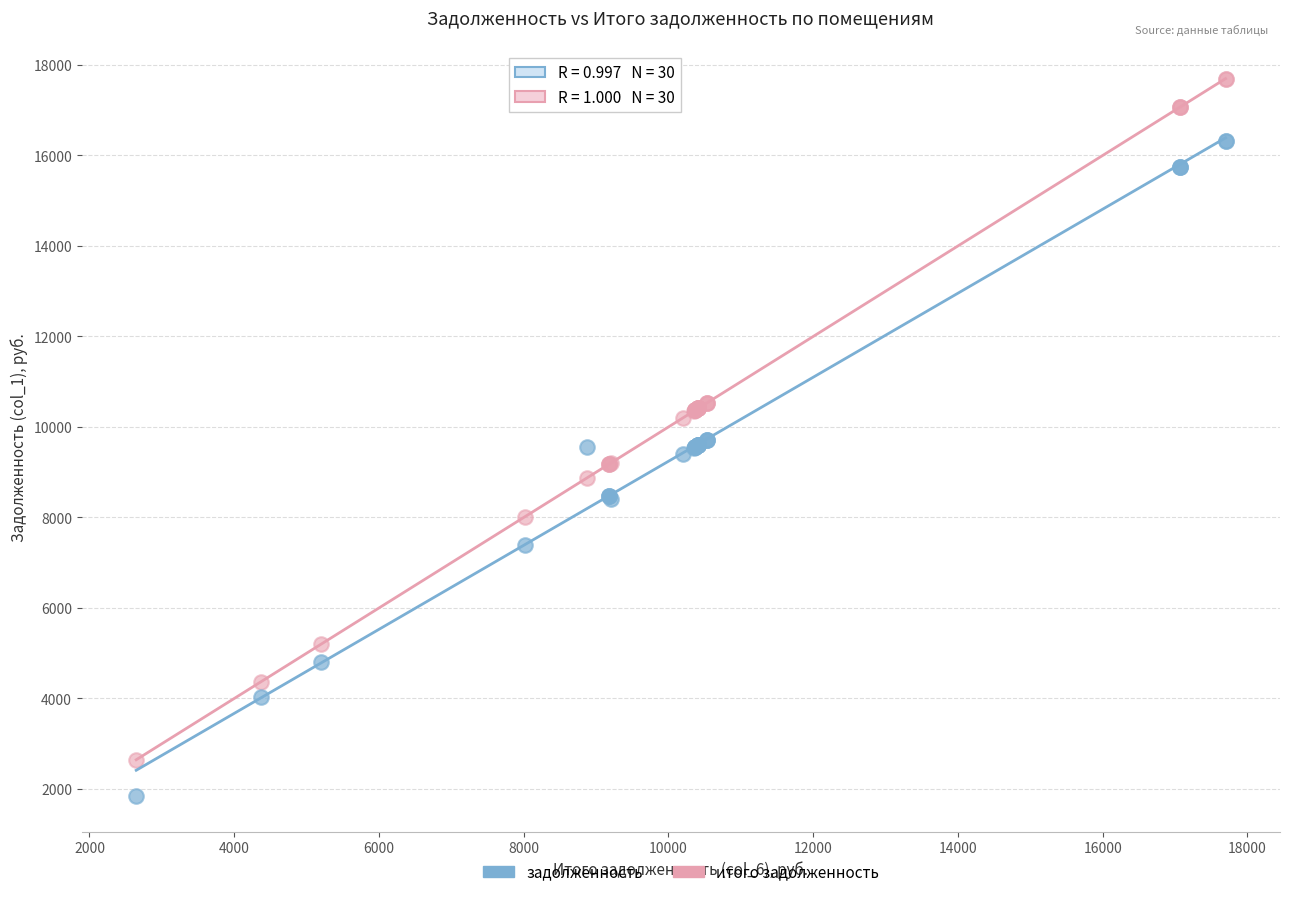

Which series has the widest spread of Y values?

итого задолженность